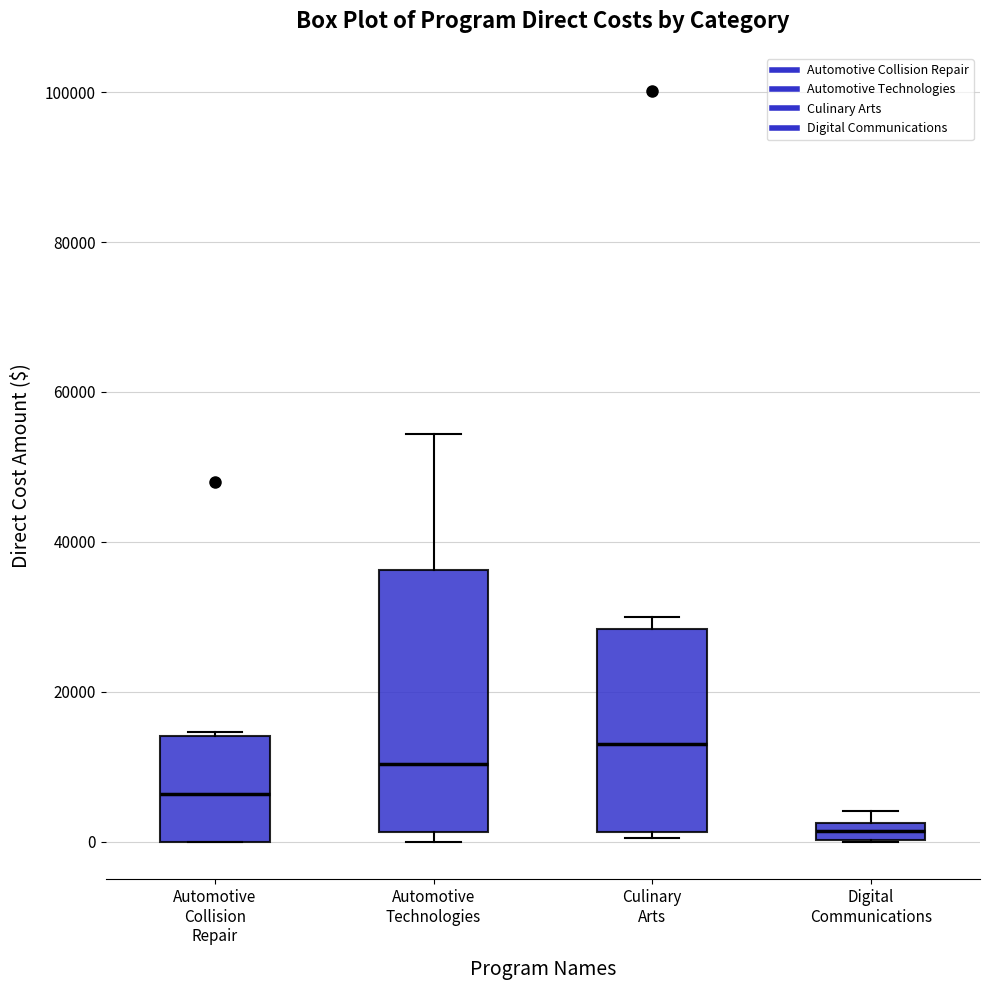

Where is the upper edge of the box for Automotive Technologies on the y-axis? The values are not printed on the chart, so give them approximately, as read against the axis.

36000